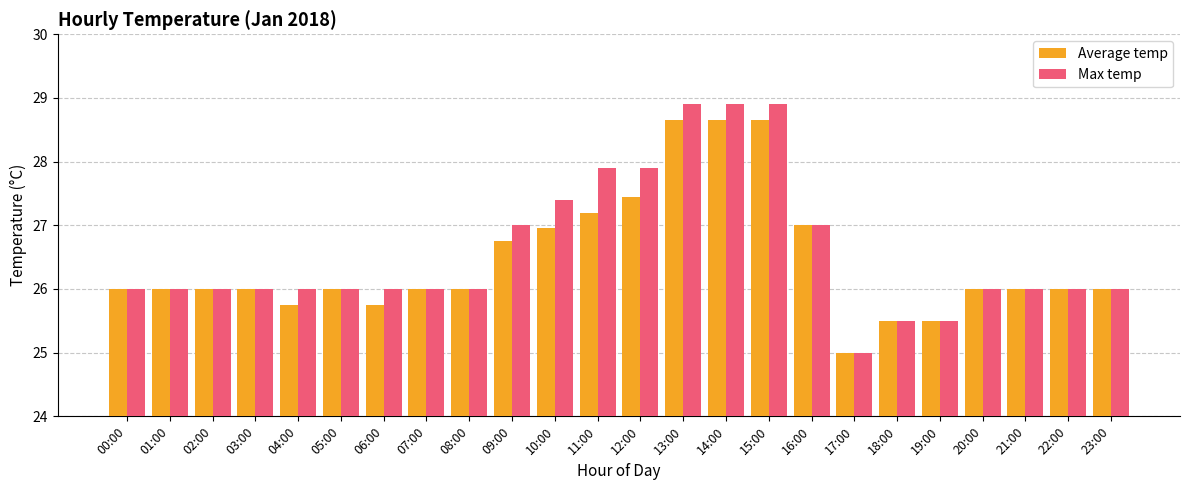

The value of Max temp at 04:00 is 9.3. True or false?

False